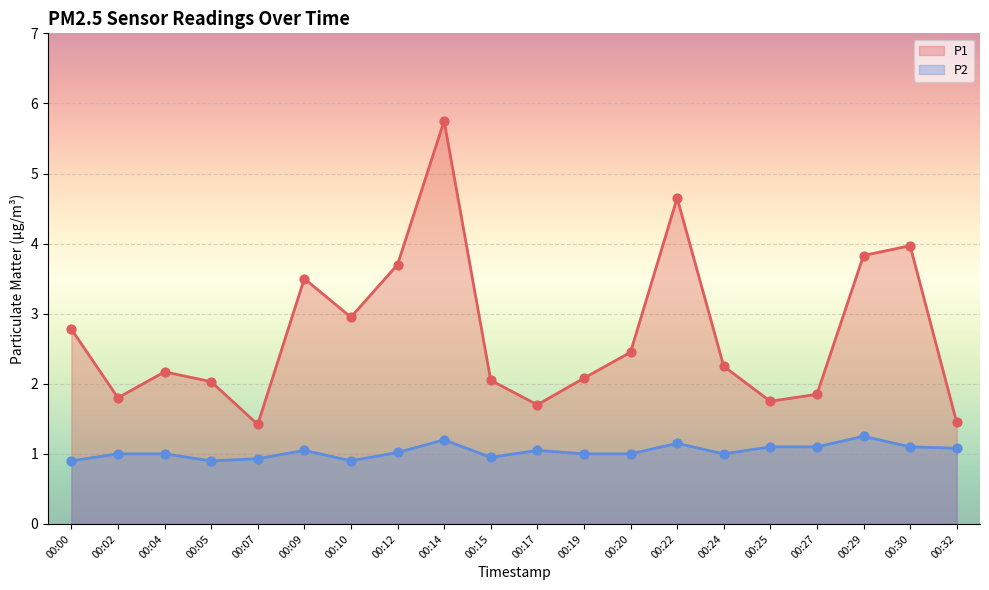

What is the total value across all series at 00:12?

4.7